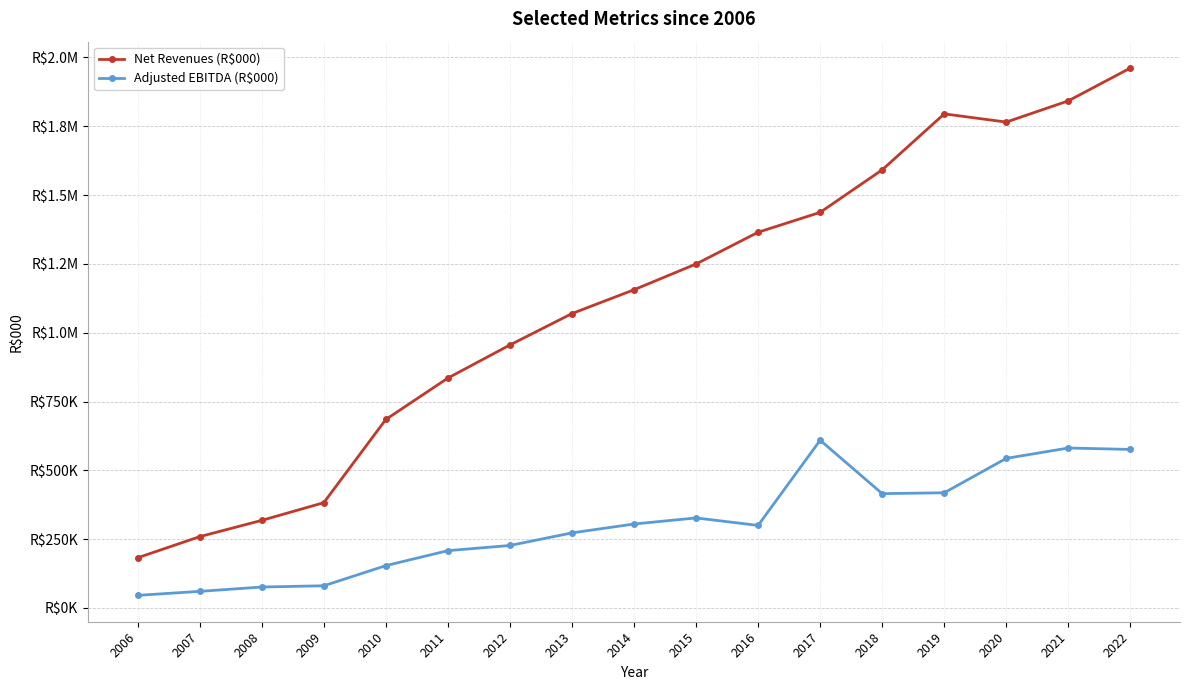

Is this an area chart (filled region under the line)?

No